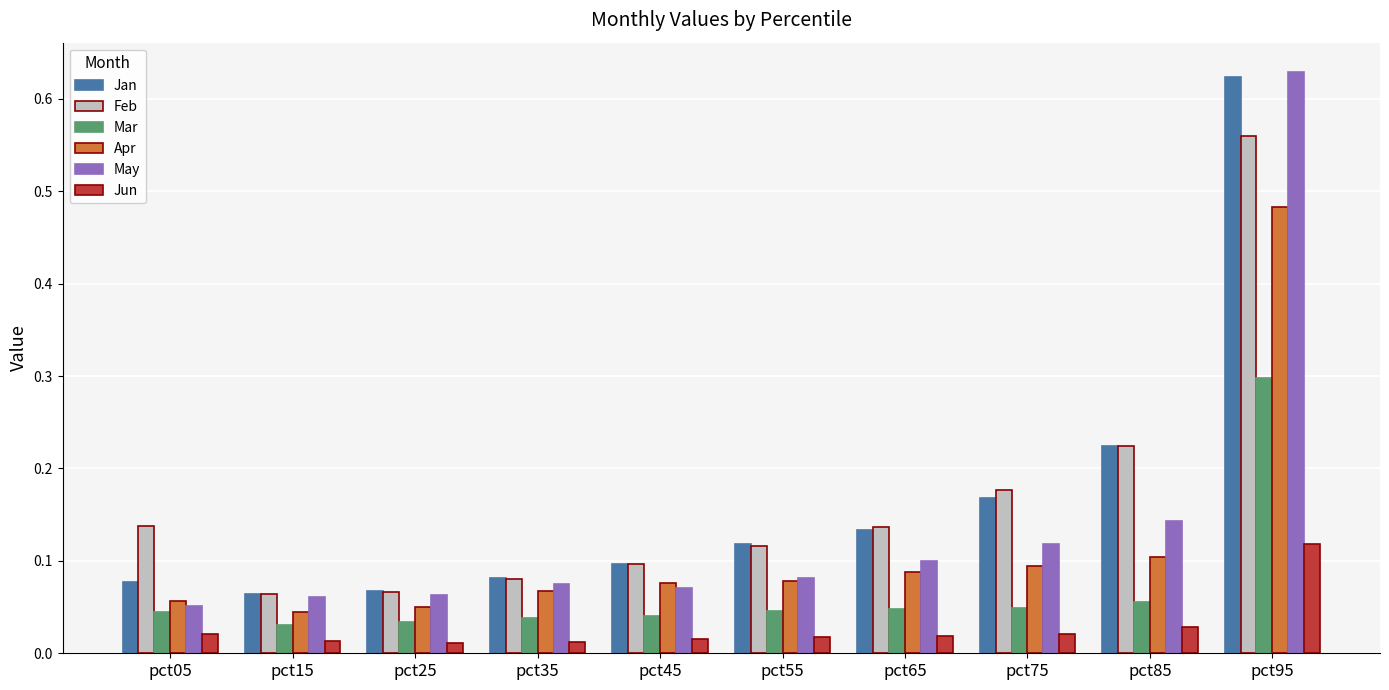

Which series has the widest spread of values?

May